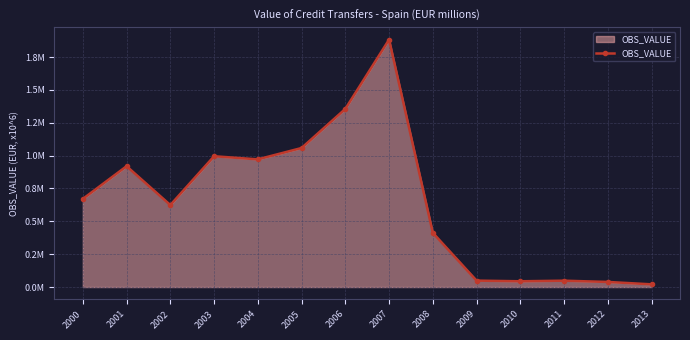

Between 2011 and 2006, which is larger?

2006